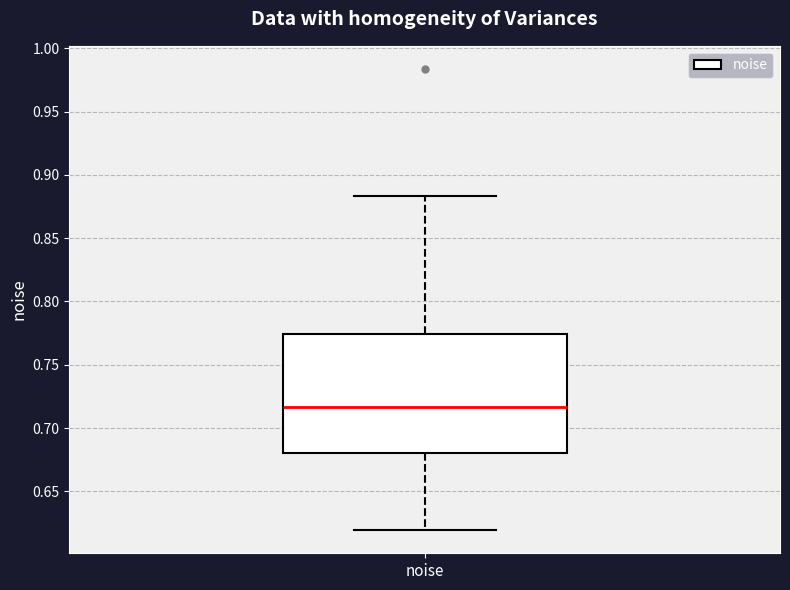

Where does the lower whisker of the box for noise end on the y-axis? The values are not printed on the chart, so give them approximately, as read against the axis.

0.620